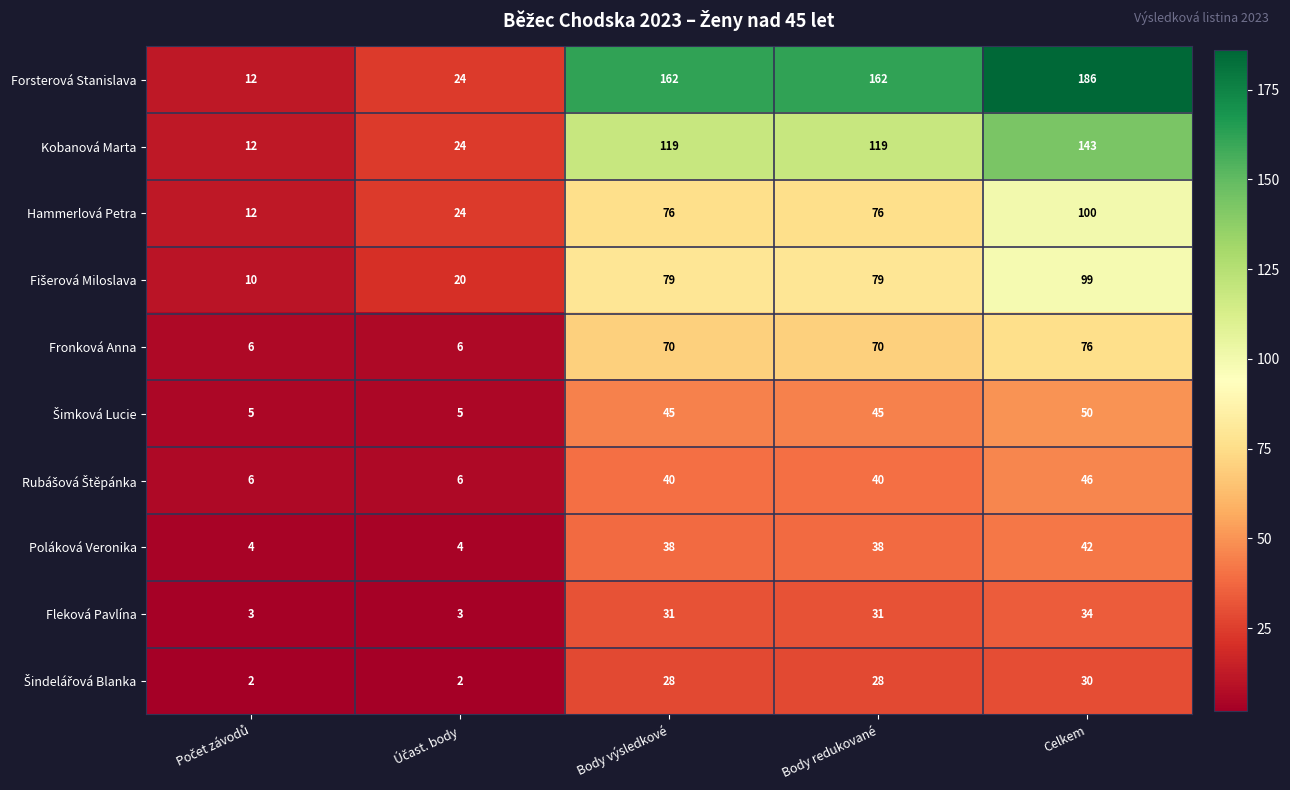

What is the difference between the maximum and minimum values in the Poláková Veronika series?

38